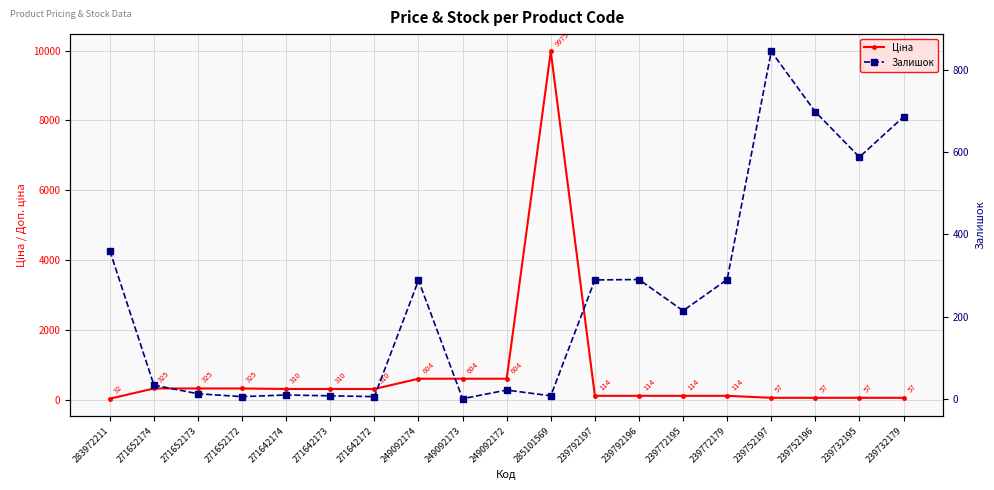

How many intersections are there between Залишок and Ціна?

2